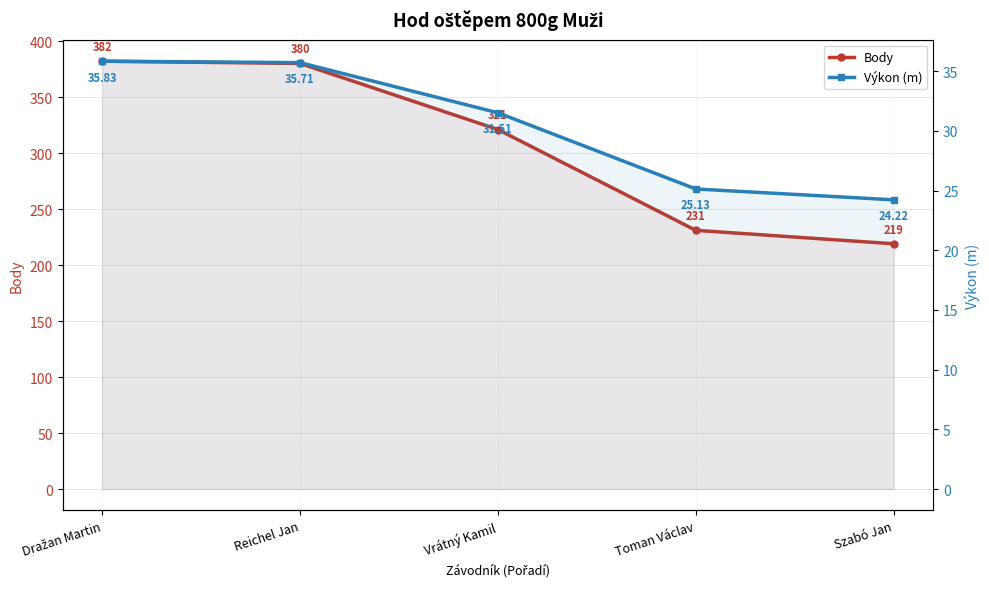

Rank the series by their average value, from lowest to highest.

Výkon (m), Body